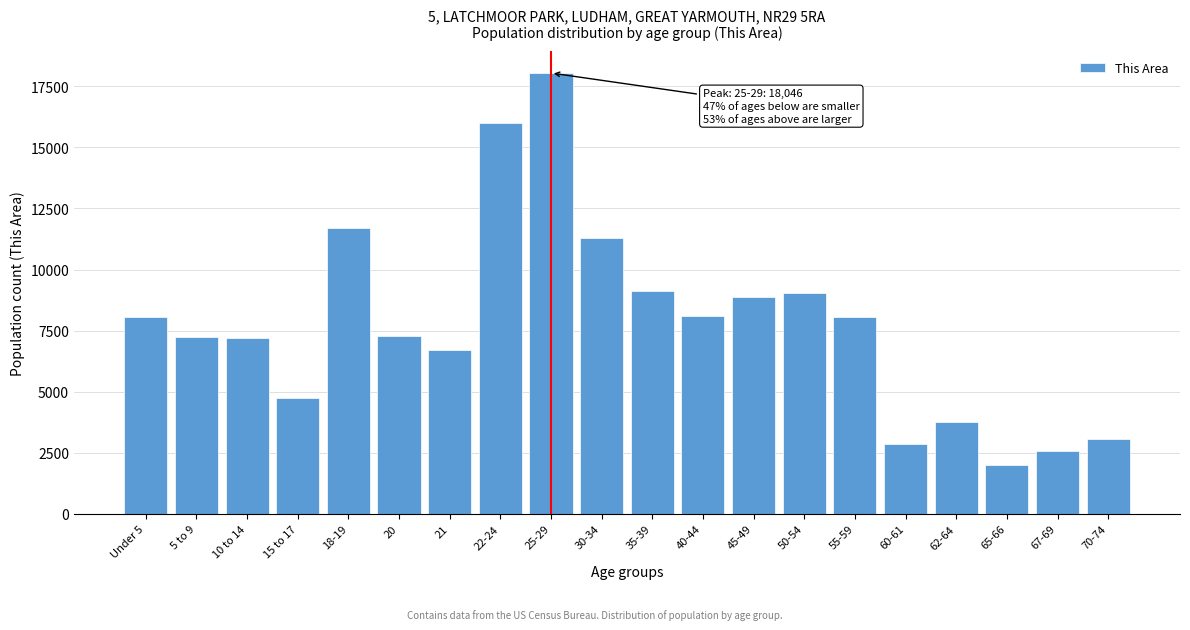

What is the sum of the values at 62-64 and 65-66?

5737